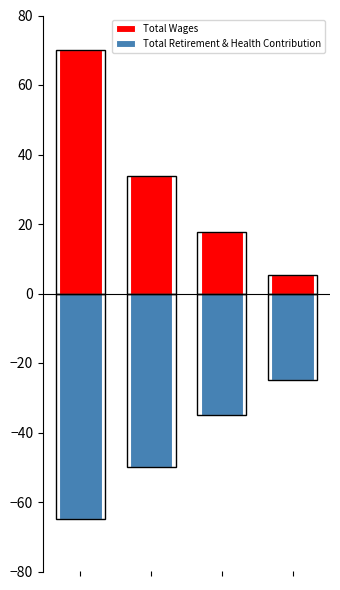

What are all the series names shown in the legend?

Total Wages, Total Retirement & Health Contribution